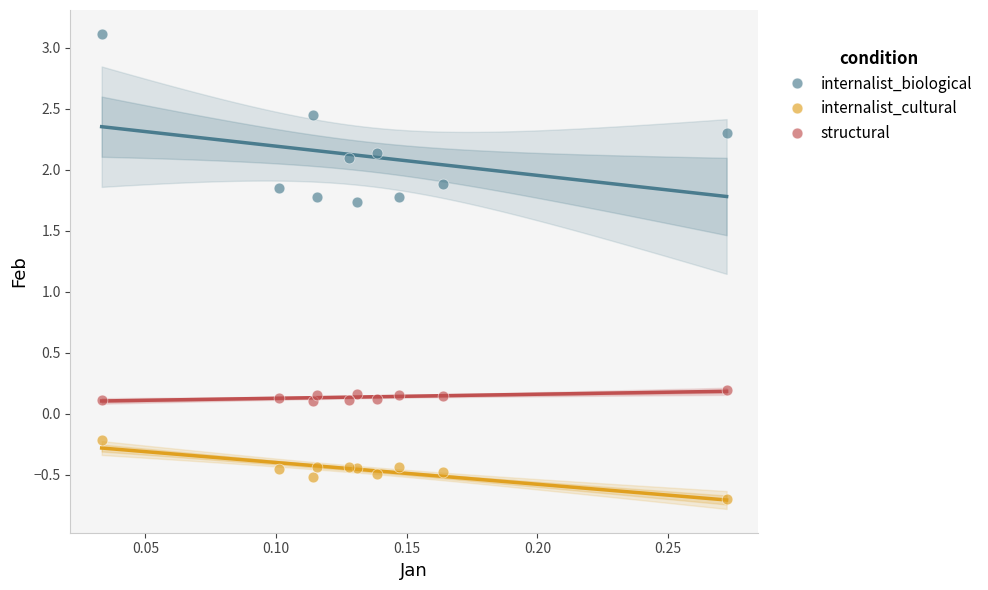

Which series contains the highest Y value?

internalist_biological